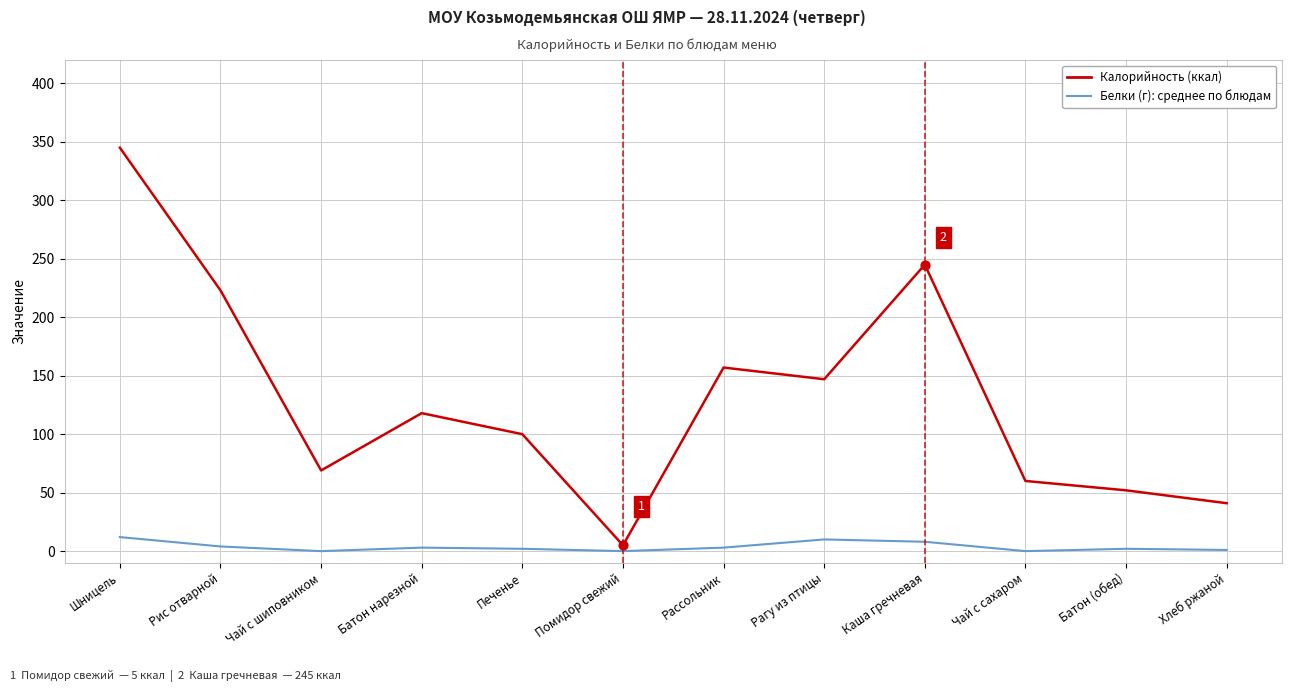

What is the difference between the highest and lowest values at Чай с шиповником?

69